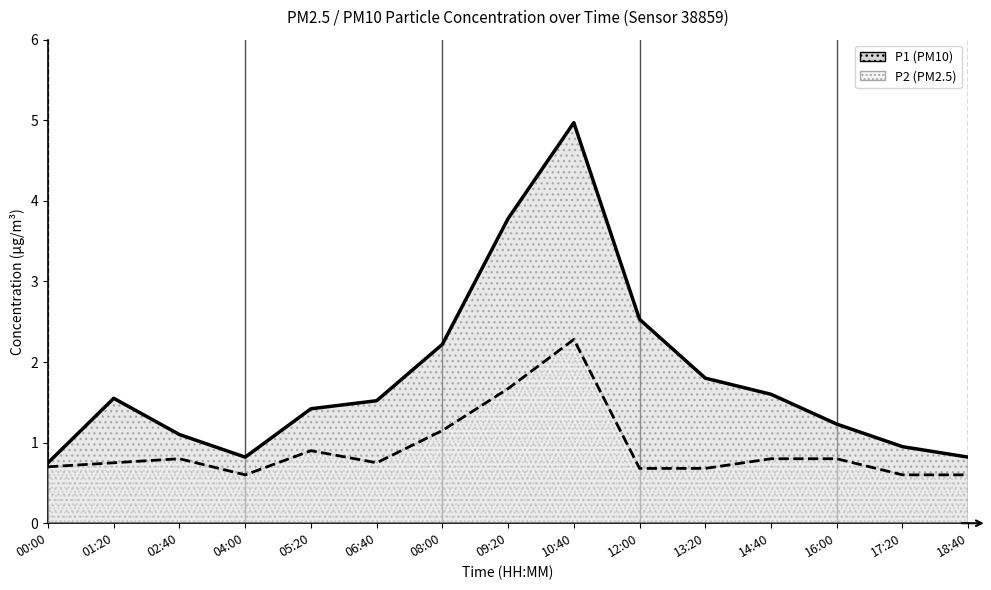

Rank the categories by P1 value from highest to lowest.

10:40, 09:20, 12:00, 08:00, 13:20, 14:40, 01:20, 06:40, 05:20, 16:00, 02:40, 17:20, 04:00, 18:40, 00:00